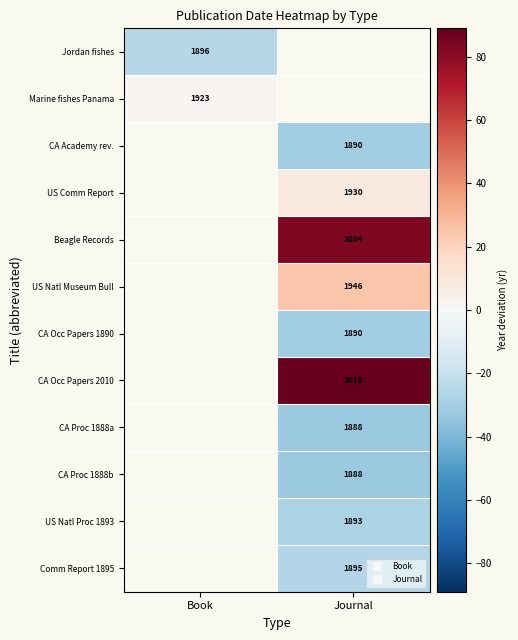

Count the number of data series in this chart.

12